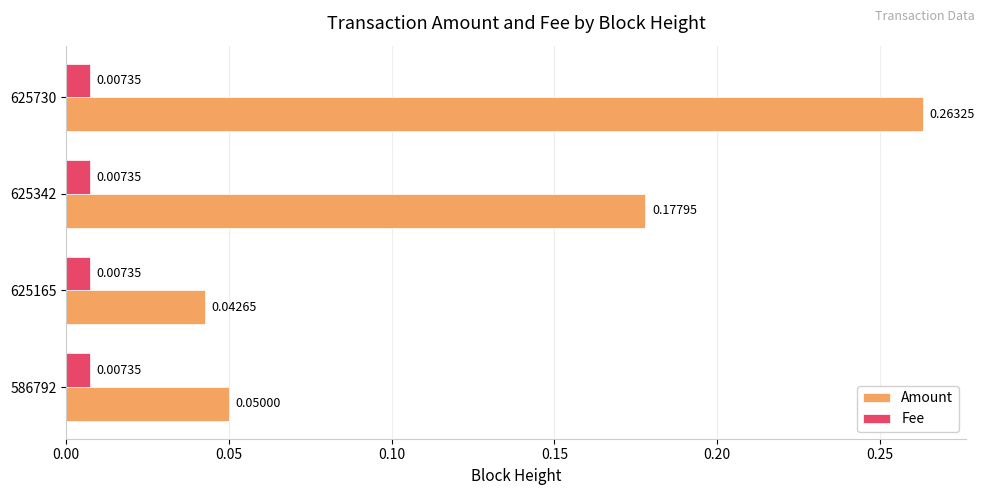

What is the sum of all Amount values?

0.5